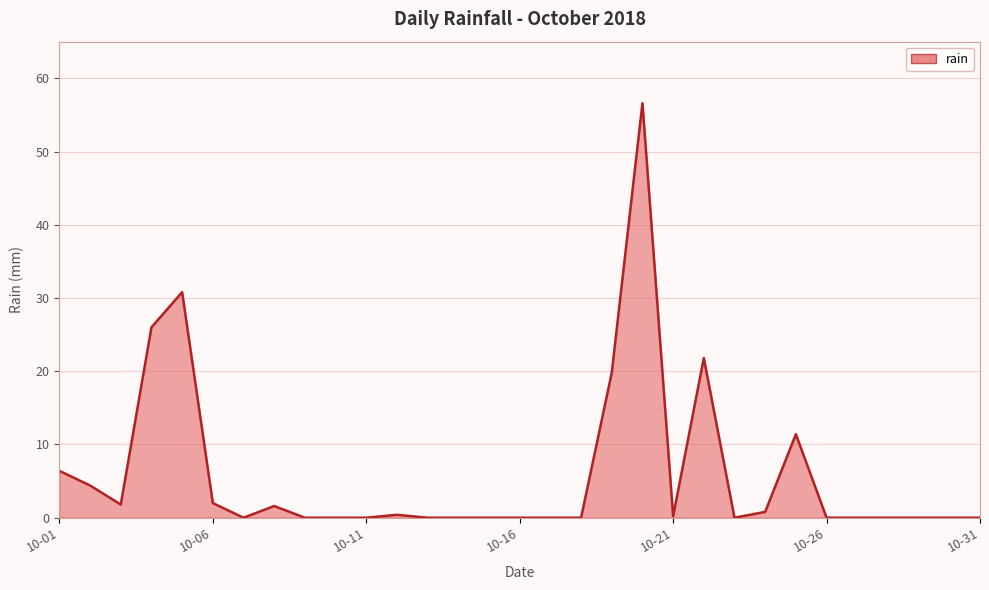

What is the greatest value displayed?

56.6